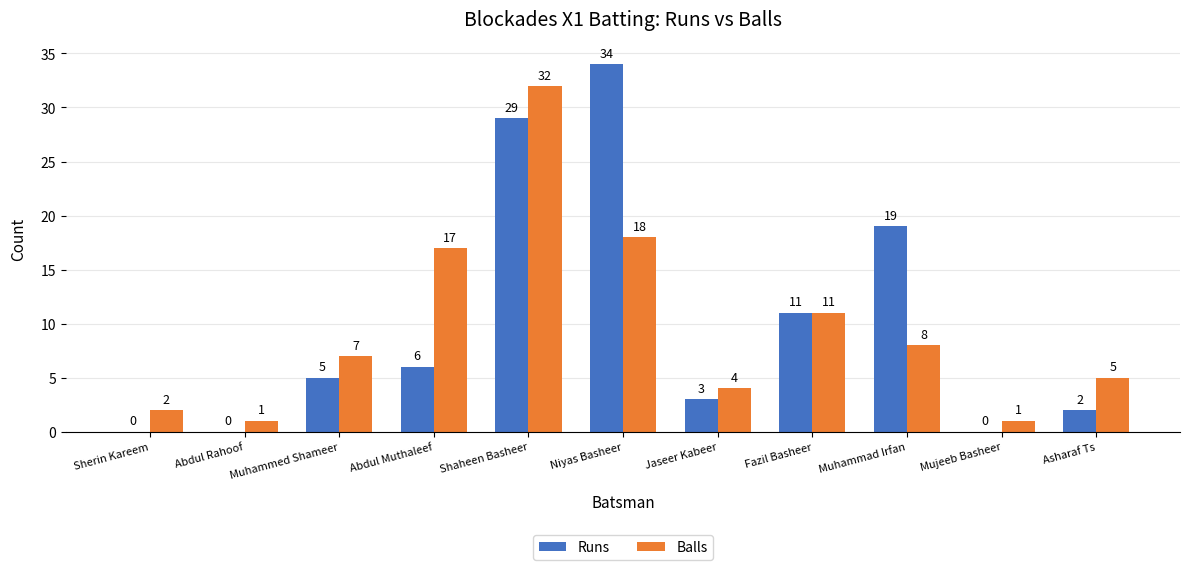

Which series has the largest range (max minus min)?

Runs